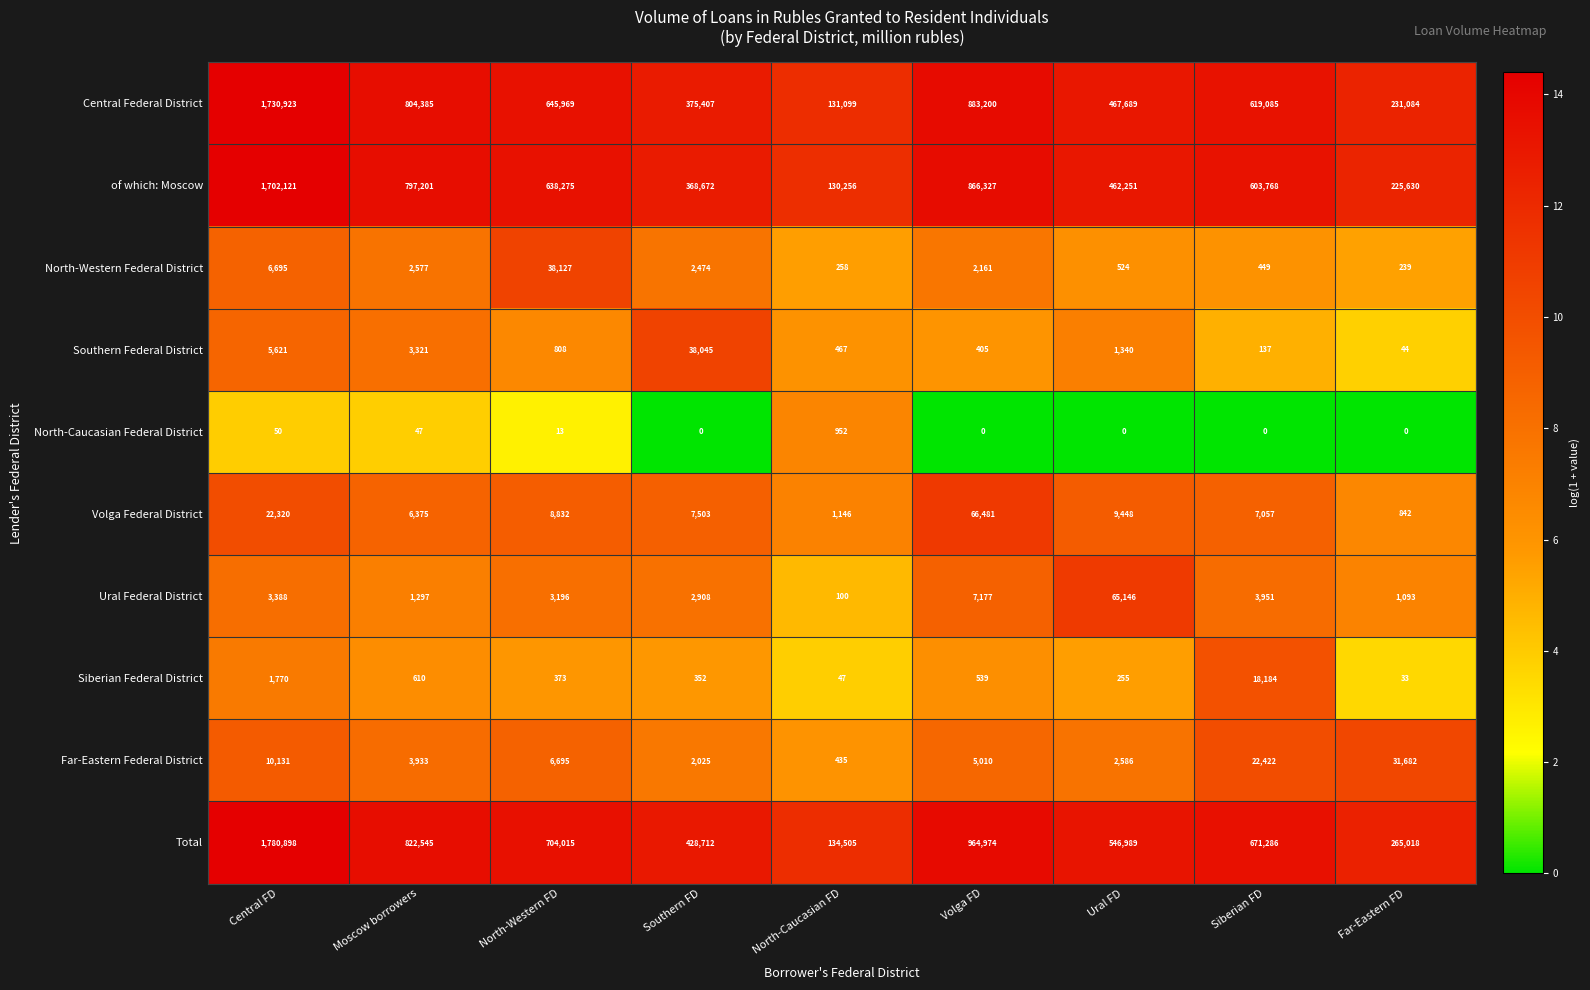

The Southern Federal District series shows 222 at Volga FD. True or false?

False